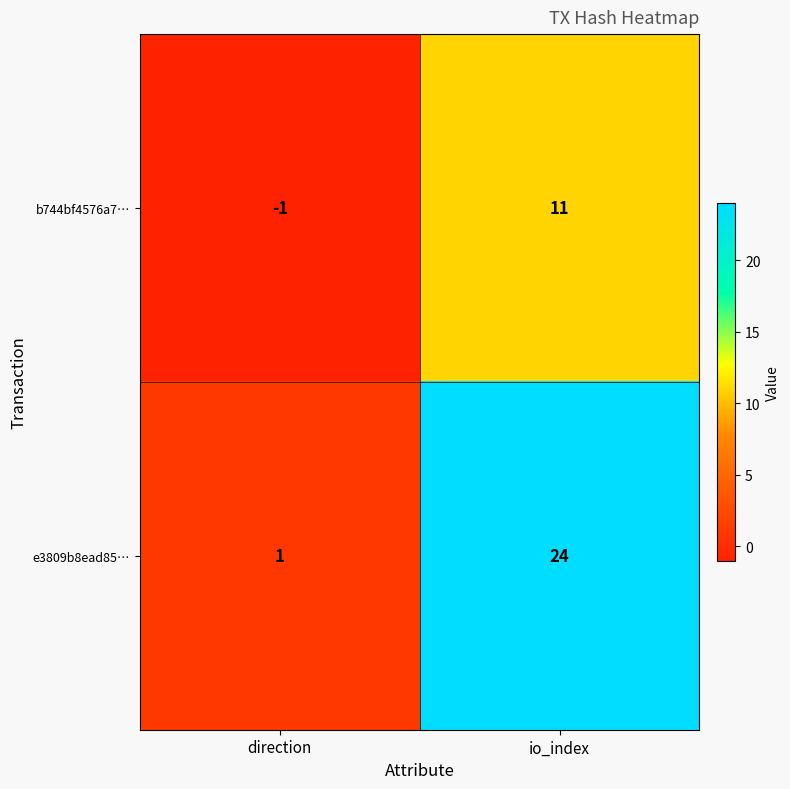

At which category is the sum across all series the highest?

io_index